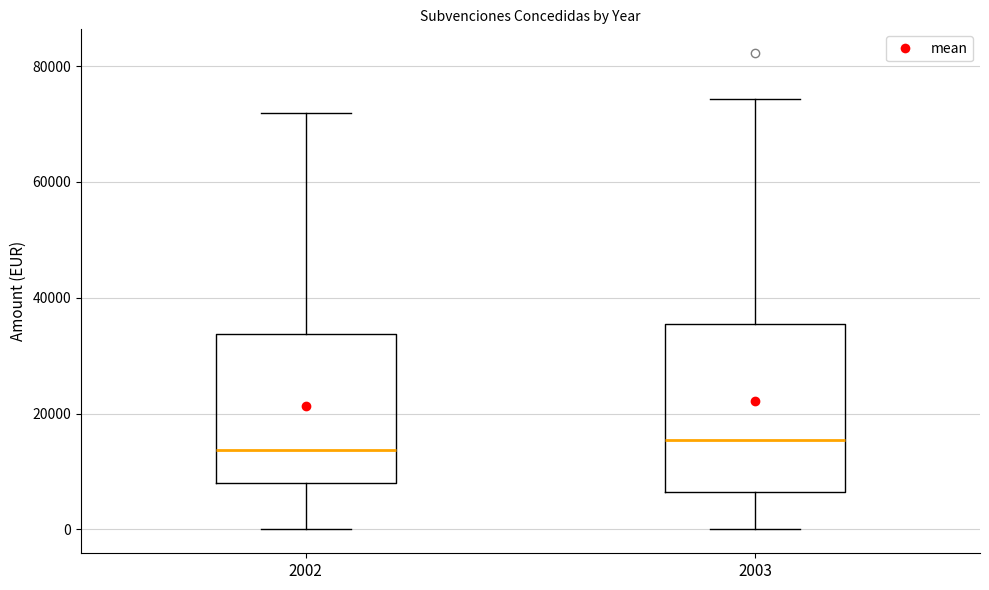

Reading left to right, transcribe this box plot: for each box, give where its median line is, the range the box spans, and where its two whiskers end, as read against the y-axis. The values are not printed on the chart, so give them approximately, as read against the axis.

2002: median 14000, box 8000 to 34000, whiskers 0 to 72000
2003: median 16000, box 6000 to 36000, whiskers 0 to 74000